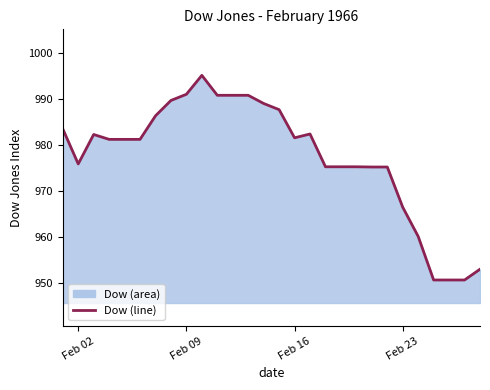

What is the minimum value shown in the chart?

950.7